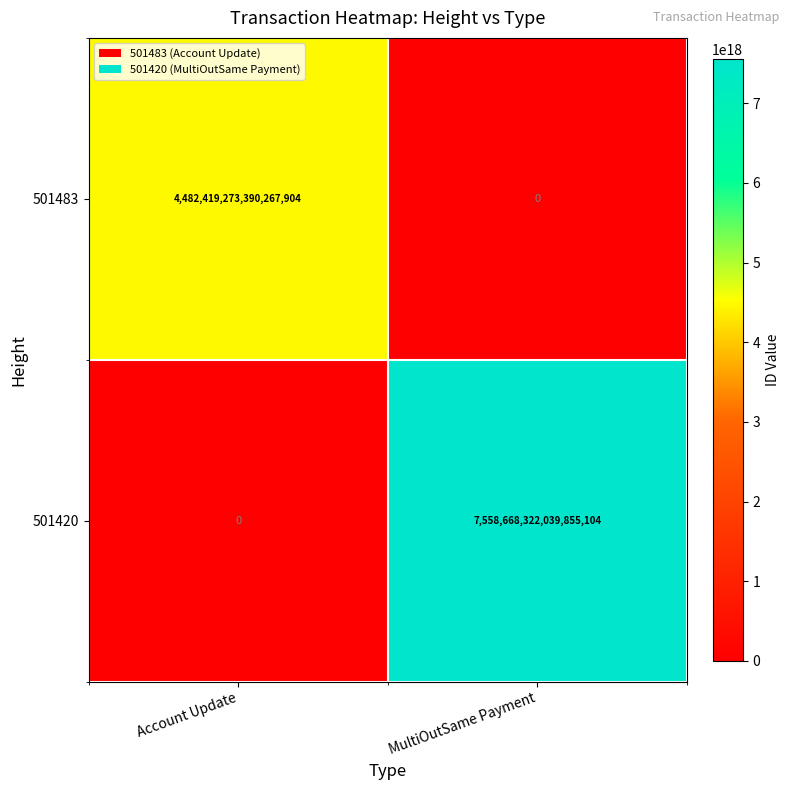

Which series has the largest total across all categories?

501420